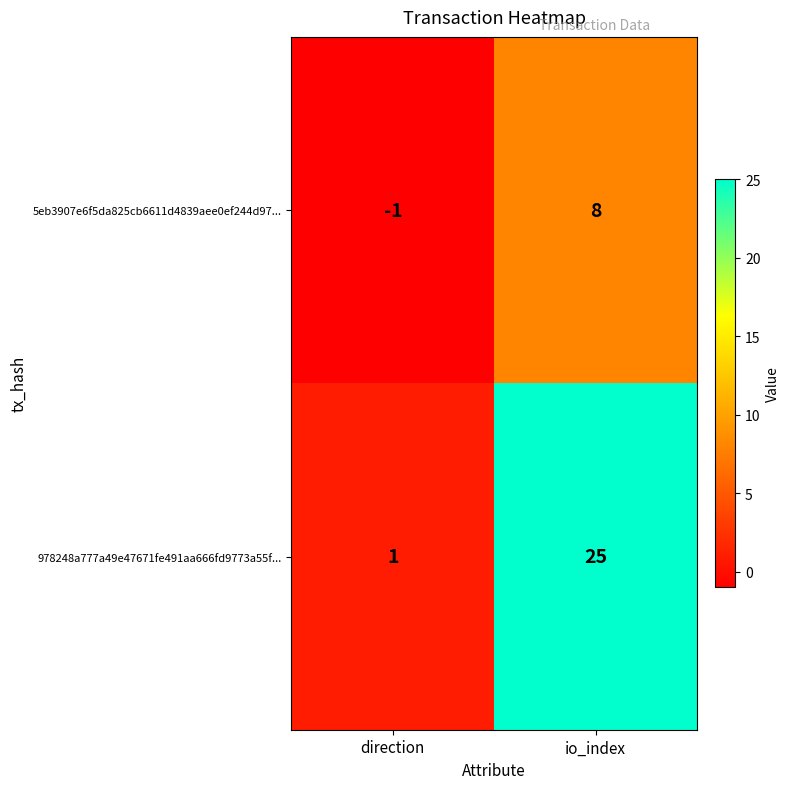

Reading left to right, extract all data points from this chart.

5eb3907e6f5da825cb6611d4839aee0ef244d97...: -1	8
978248a777a49e47671fe491aa666fd9773a55f...: 1	25